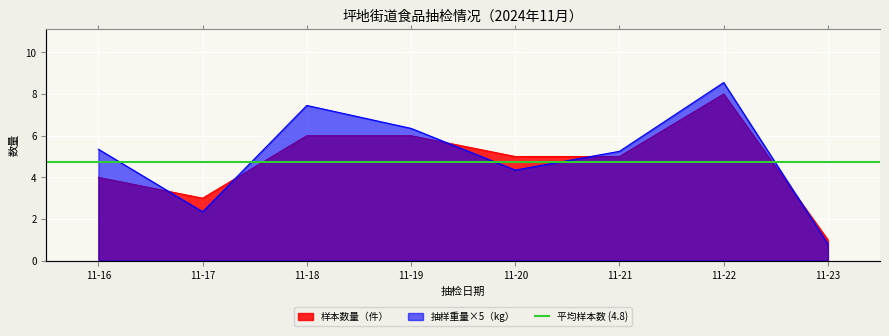

Where is 样本数量（件） nearest to the value 4?

11-16